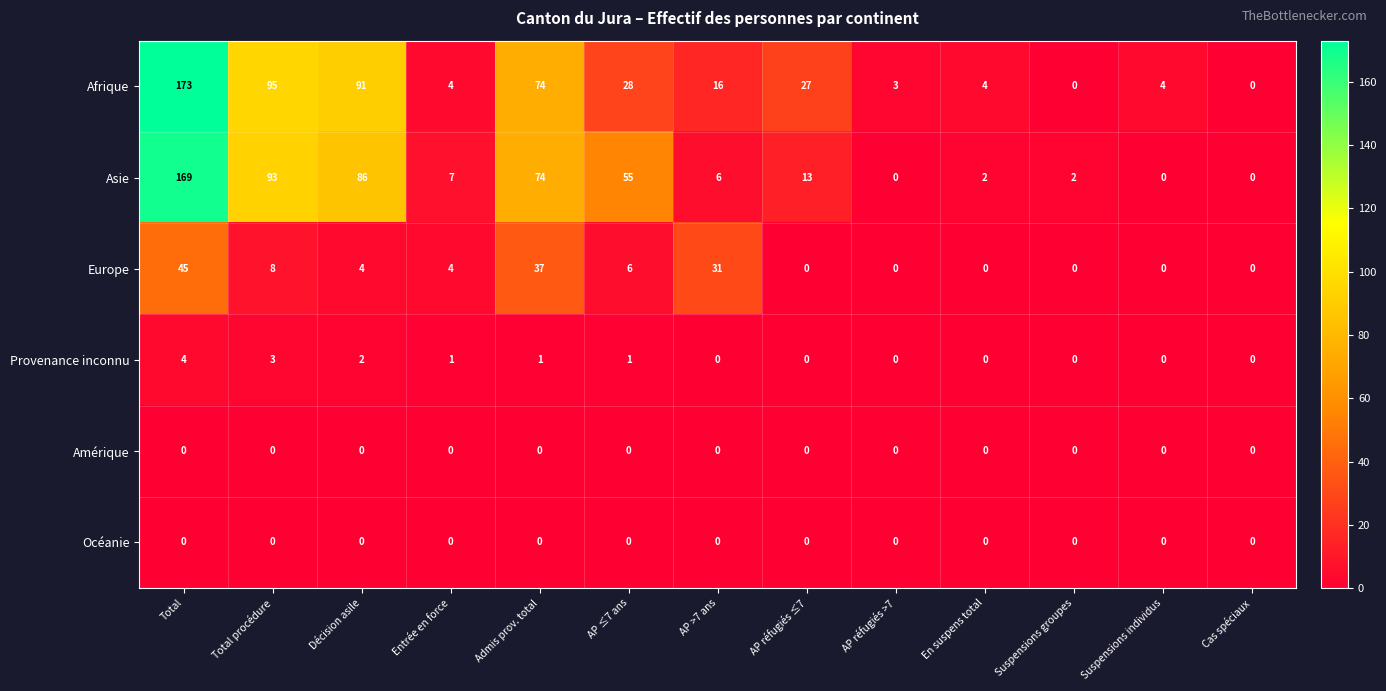

At which label is Europe closest to 22?

AP >7 ans